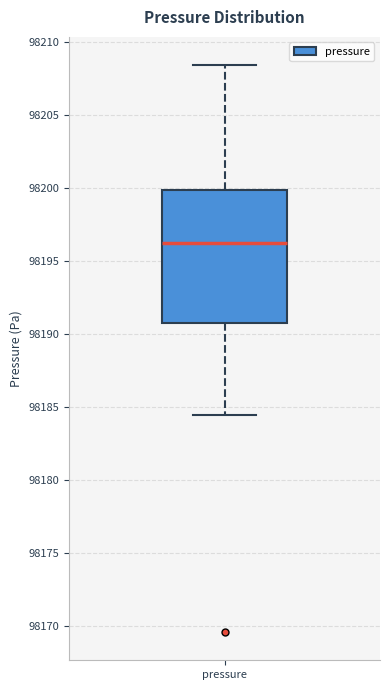

Transcribe this box plot: give where the median line is, the range the box spans, and where the two whiskers end, as read against the y-axis. The values are not printed on the chart, so give them approximately, as read against the axis.

median 98196.5, box 98191.0 to 98200.0, whiskers 98184.5 to 98208.5